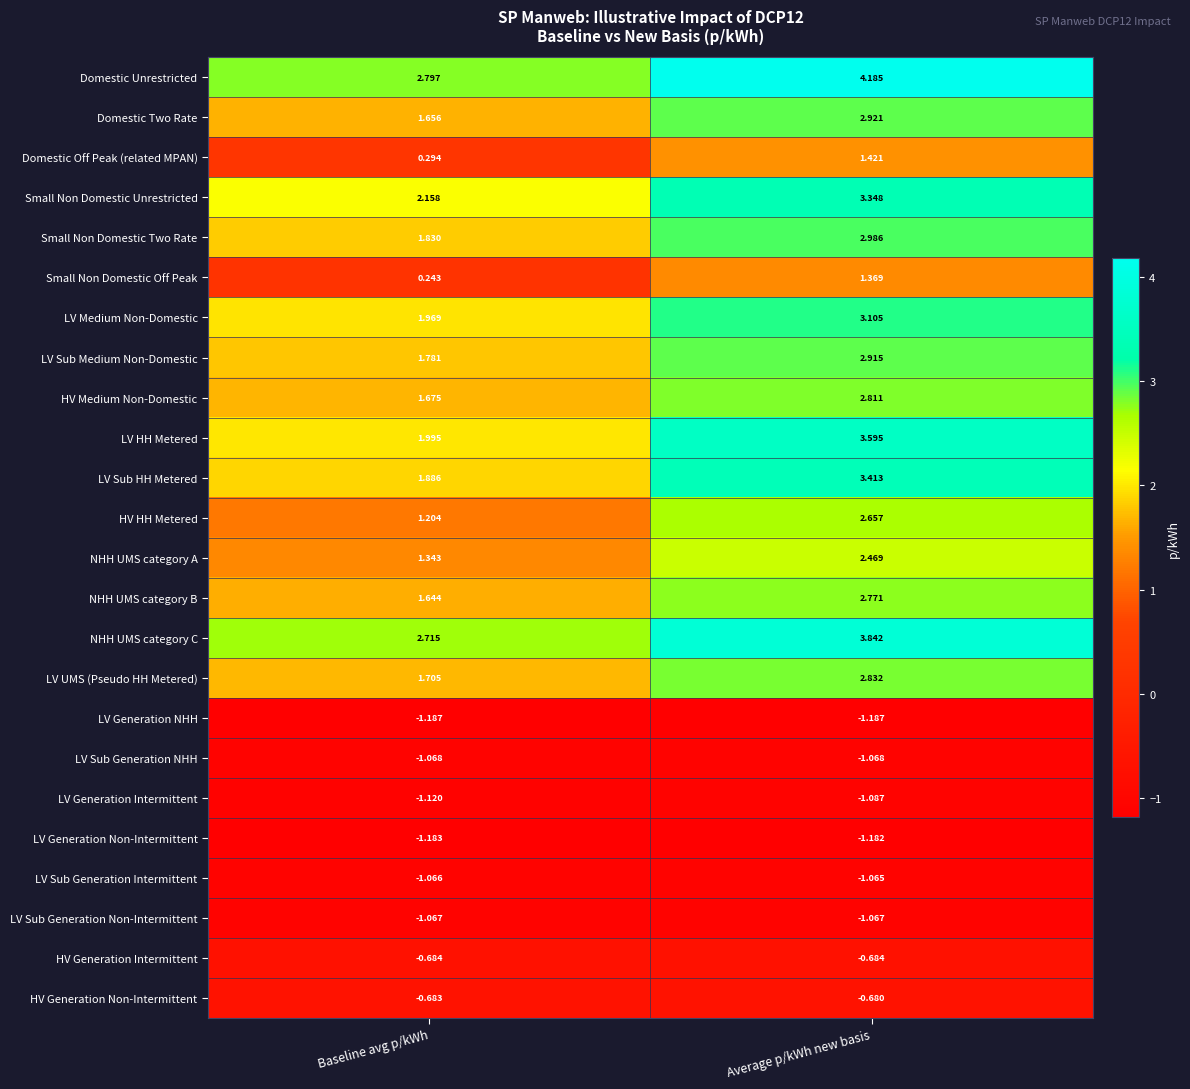

Rank the series at Average p/kWh new basis from highest to lowest value.

Domestic Unrestricted, NHH UMS category C, LV HH Metered, LV Sub HH Metered, Small Non Domestic Unrestricted, LV Medium Non-Domestic, Small Non Domestic Two Rate, Domestic Two Rate, LV Sub Medium Non-Domestic, LV UMS (Pseudo HH Metered), HV Medium Non-Domestic, NHH UMS category B, HV HH Metered, NHH UMS category A, Domestic Off Peak (related MPAN), Small Non Domestic Off Peak, HV Generation Non-Intermittent, HV Generation Intermittent, LV Sub Generation Intermittent, LV Sub Generation Non-Intermittent, LV Sub Generation NHH, LV Generation Intermittent, LV Generation Non-Intermittent, LV Generation NHH